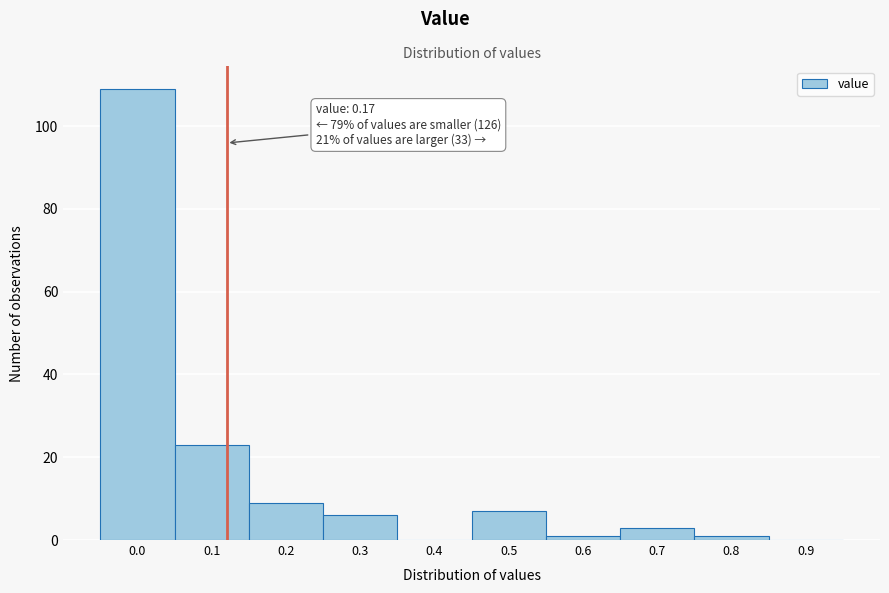

Reading right to left, list all the values displayed in this chart.

0.9=0	0.8=1	0.7=3	0.6=1	0.5=7	0.4=0	0.3=6	0.2=9	0.1=23	0.0=109